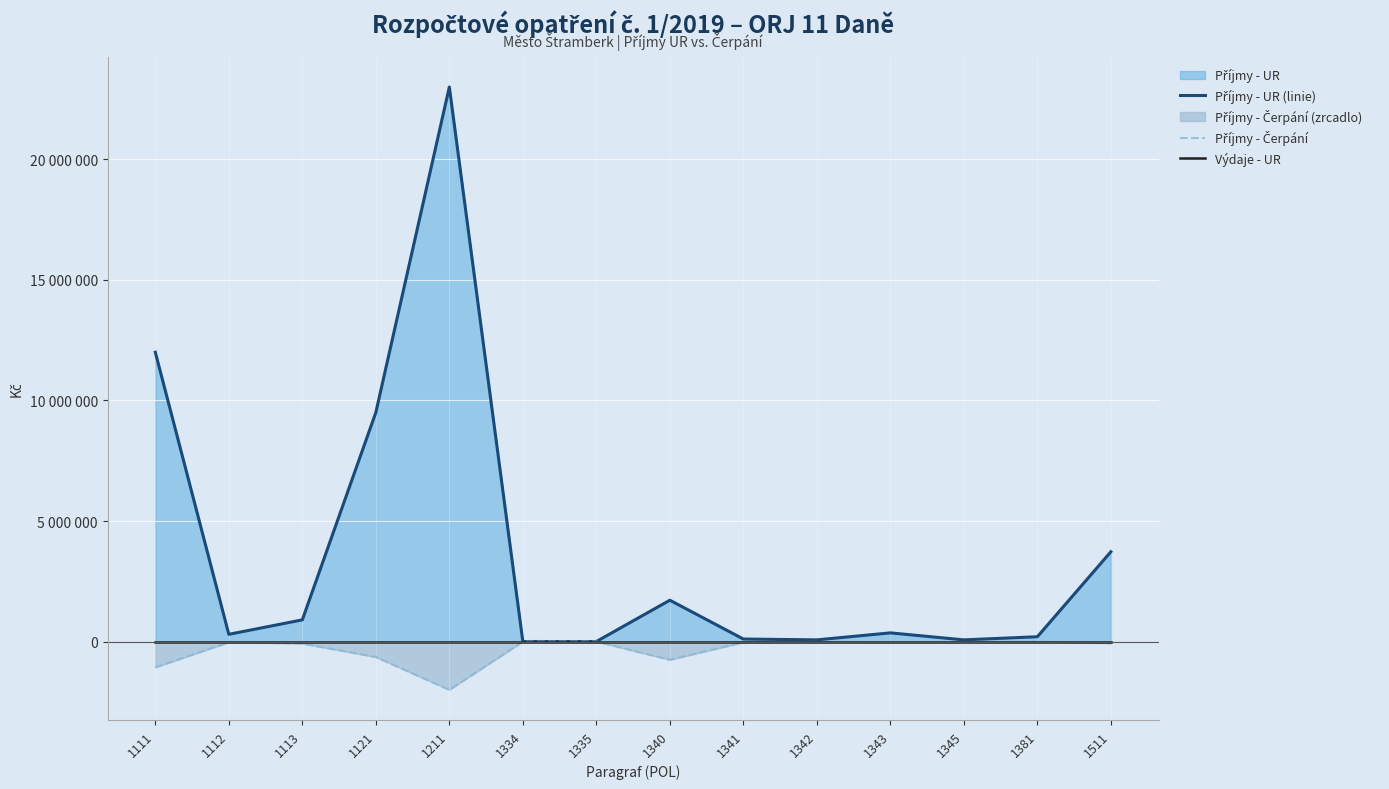

Is it true that Příjmy - Čerpání equals -642295.0 at 1121?

True